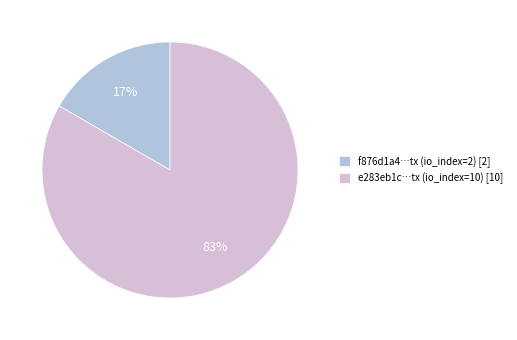

Which category accounts for the majority?

e283eb1c…tx (io_index=10) [10]